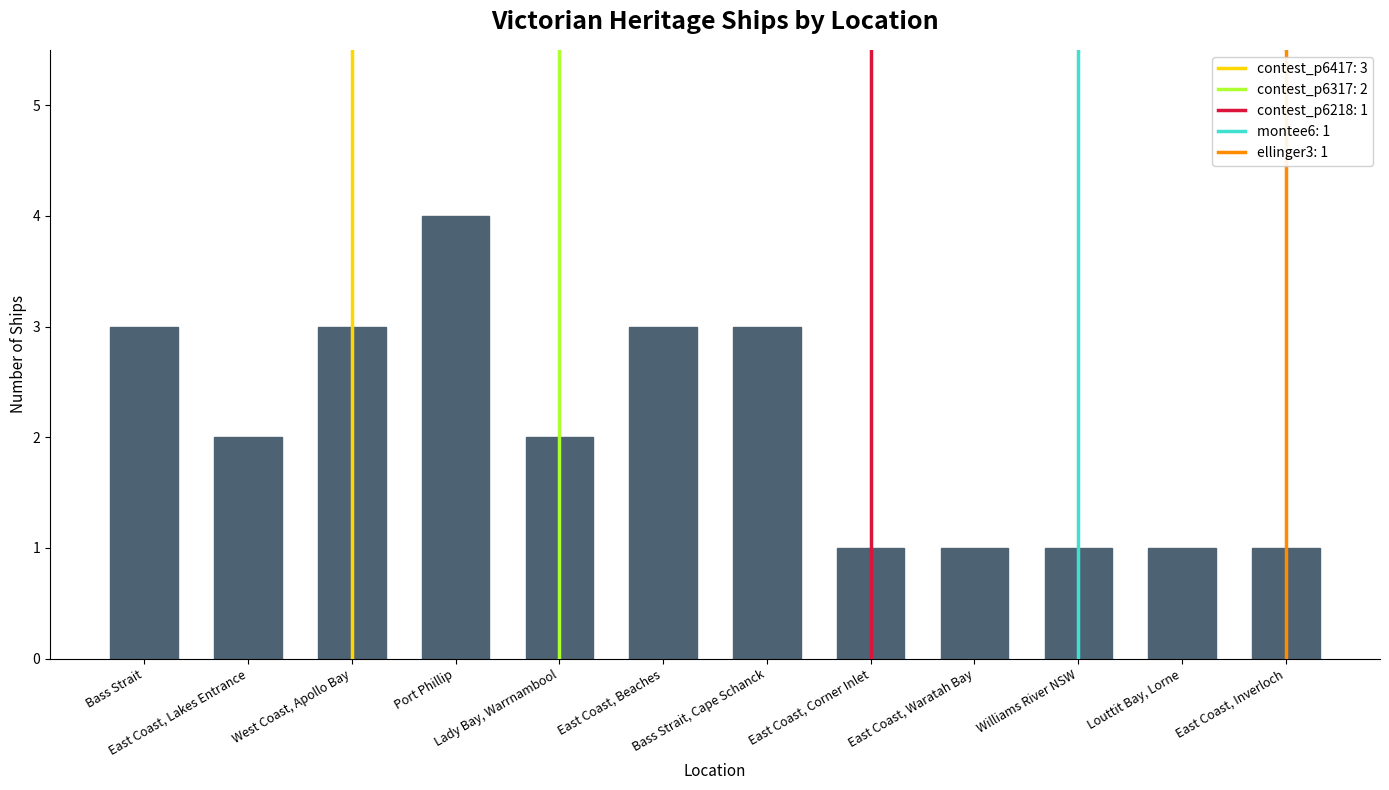

Does the chart contain stacked bars?

No